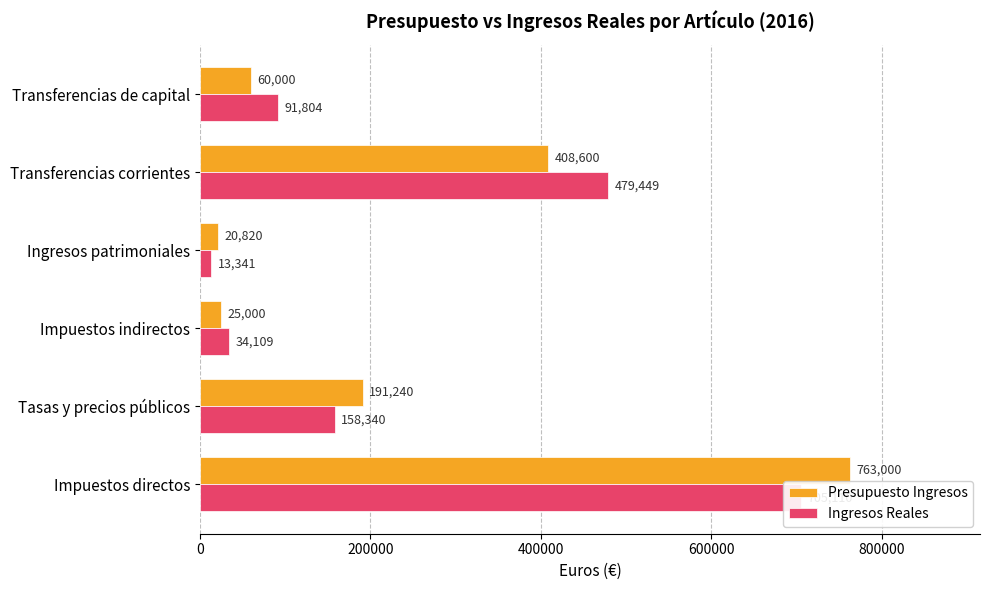

What is the value of the Presupuesto Ingresos bar at the 3rd from the left?

25000.0